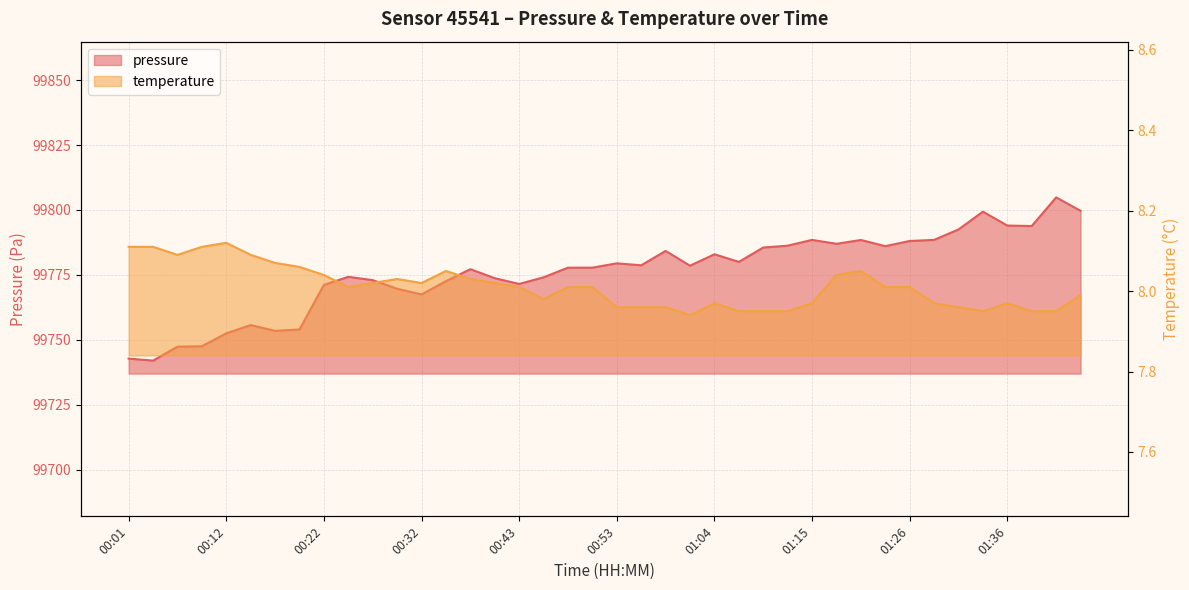

What is the value of the pressure point at the 7th from the left?

99753.4